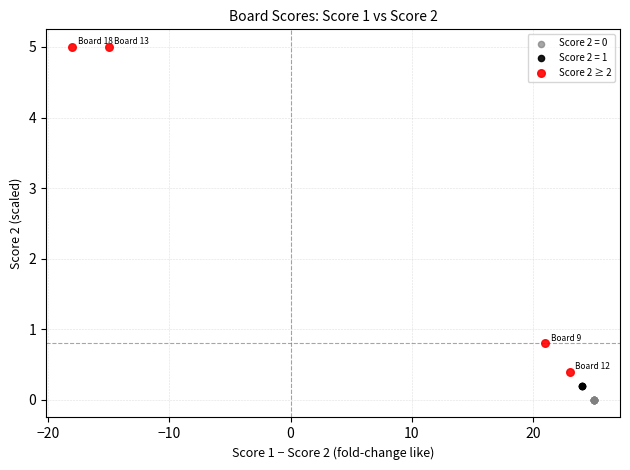

Which series reaches the maximum Y coordinate?

Score 2 ≥ 2